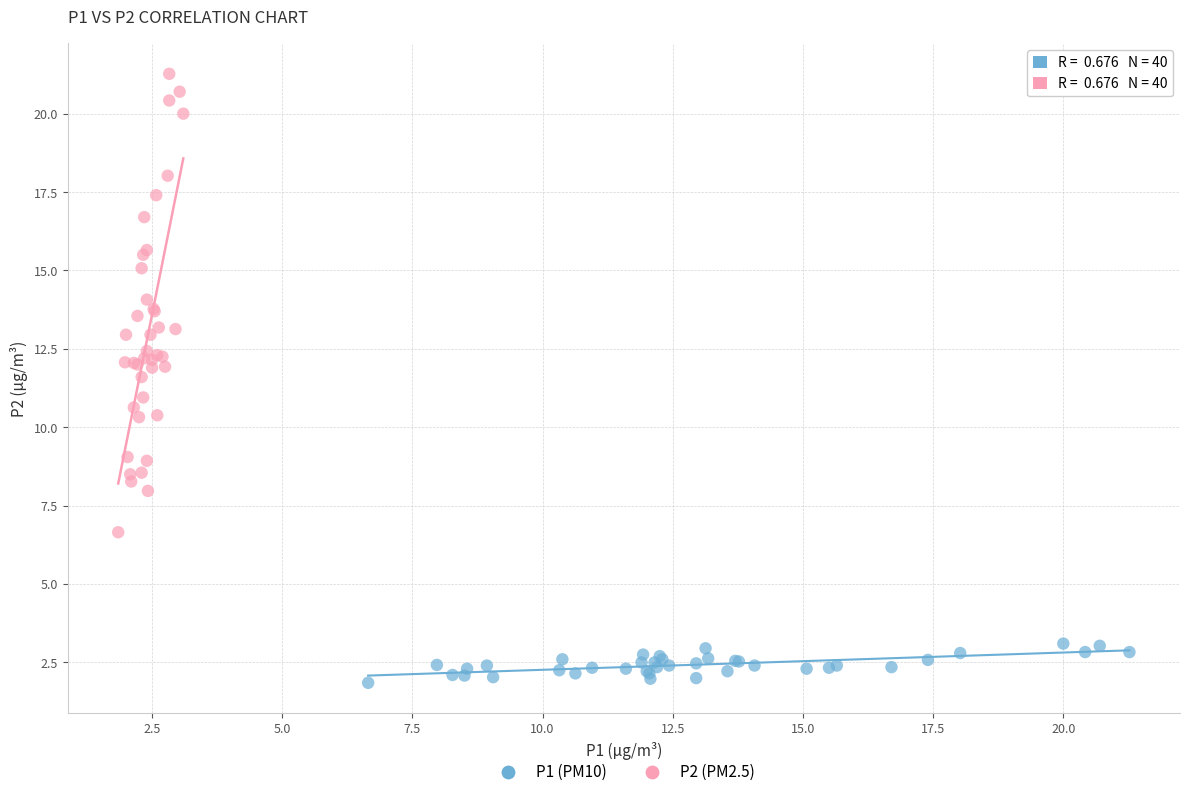

Which series reaches the maximum Y coordinate?

P2 (PM2.5)